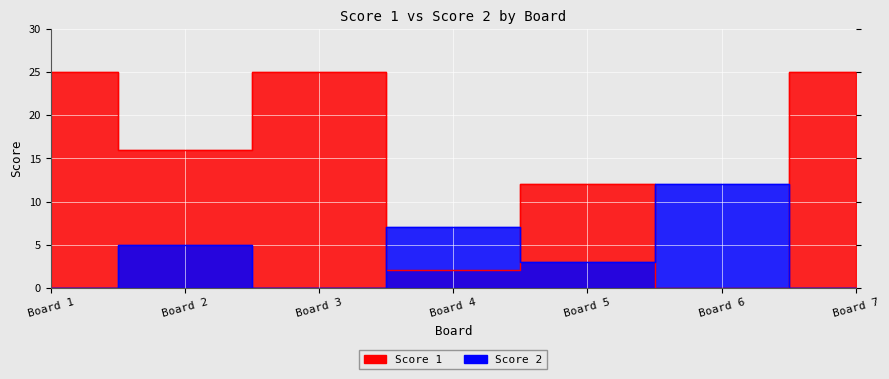

True or false: Score 2 has a value of 12 at Board 6.

True